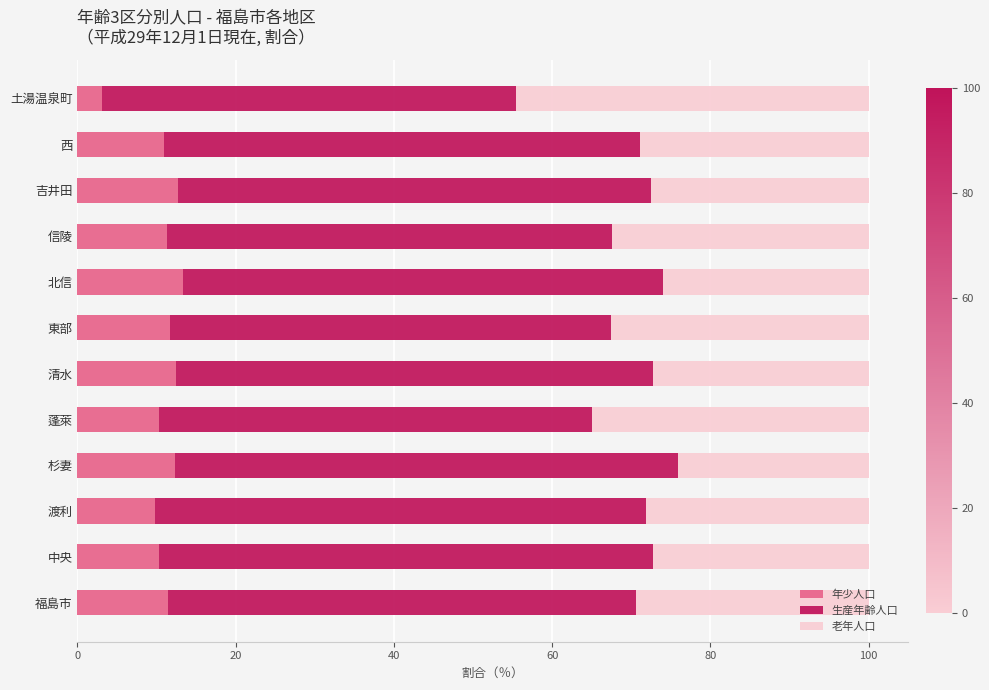

What is the sum of the 年少人口 values at 福島市 and 土湯温泉町?

14.6